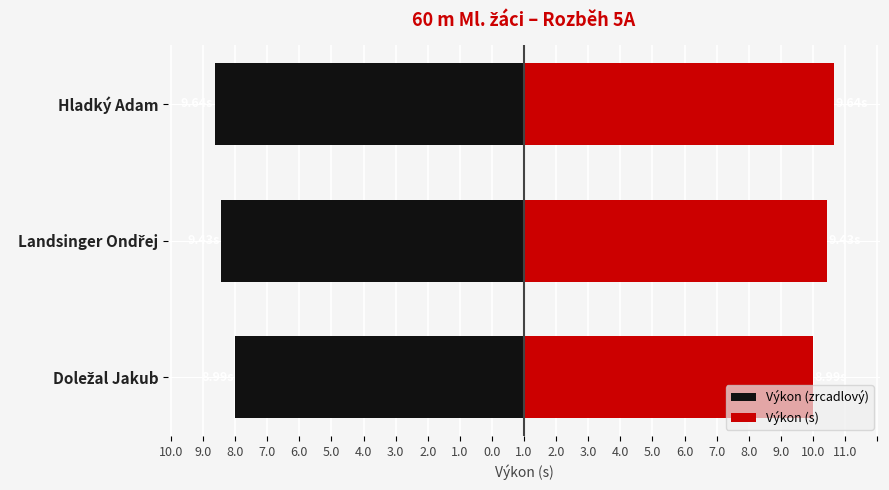

What value does the Výkon (s) series have at Landsinger Ondřej?

9.4